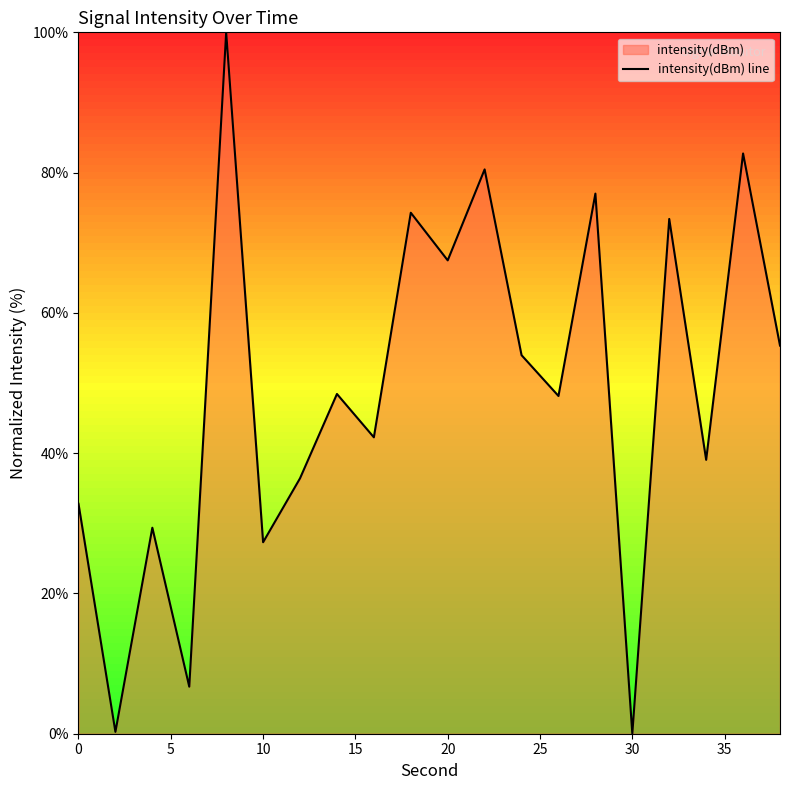

What is the difference between the second highest and second lowest values?

82.5